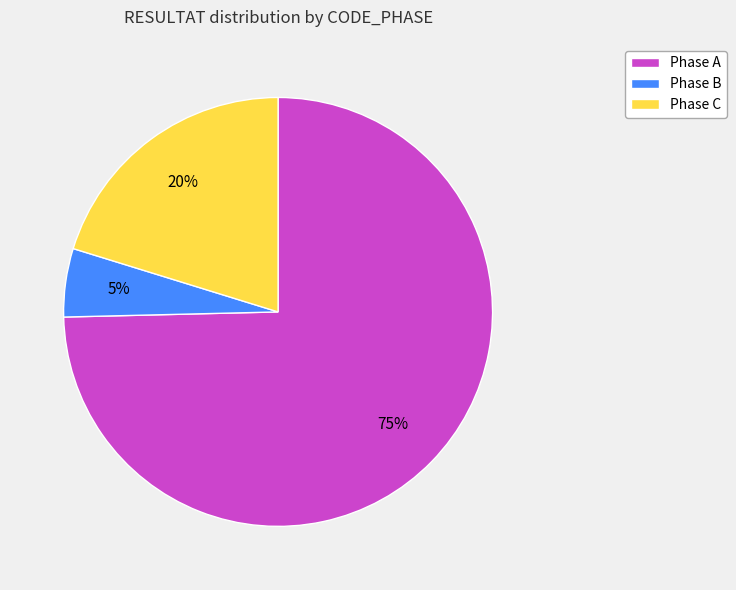

Is it true that Phase C is 29% of the pie?

False